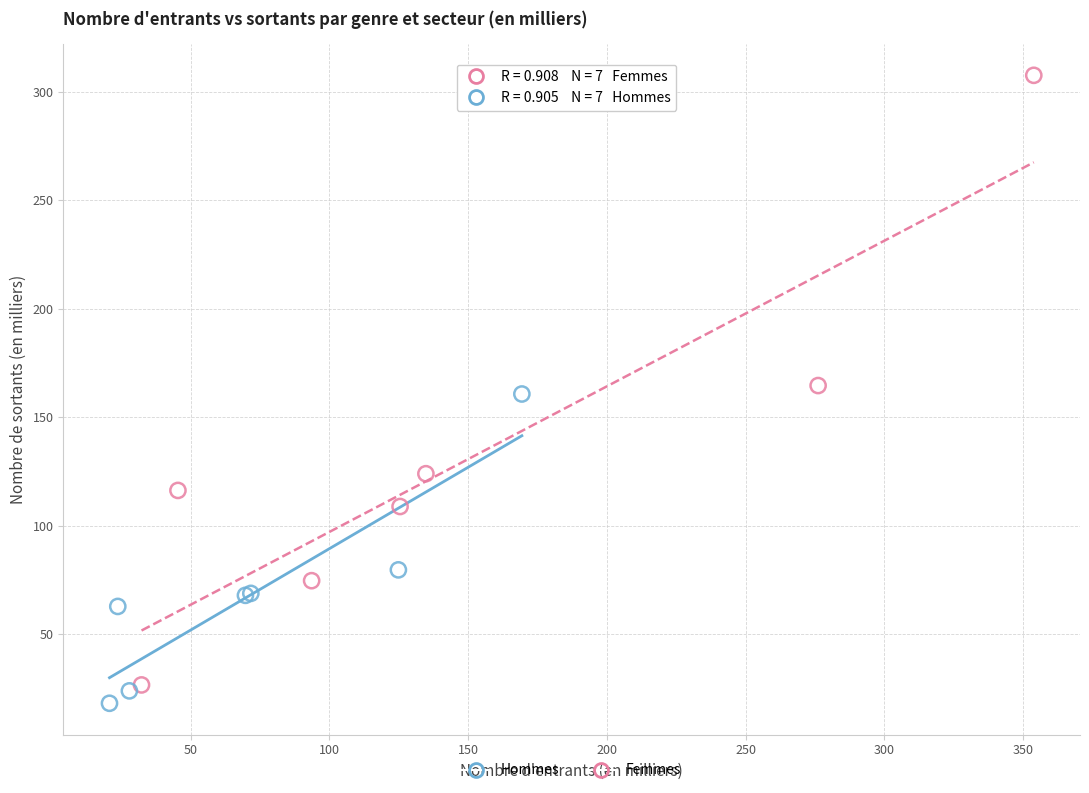

Which series has the largest Y range (max minus min)?

Femmes